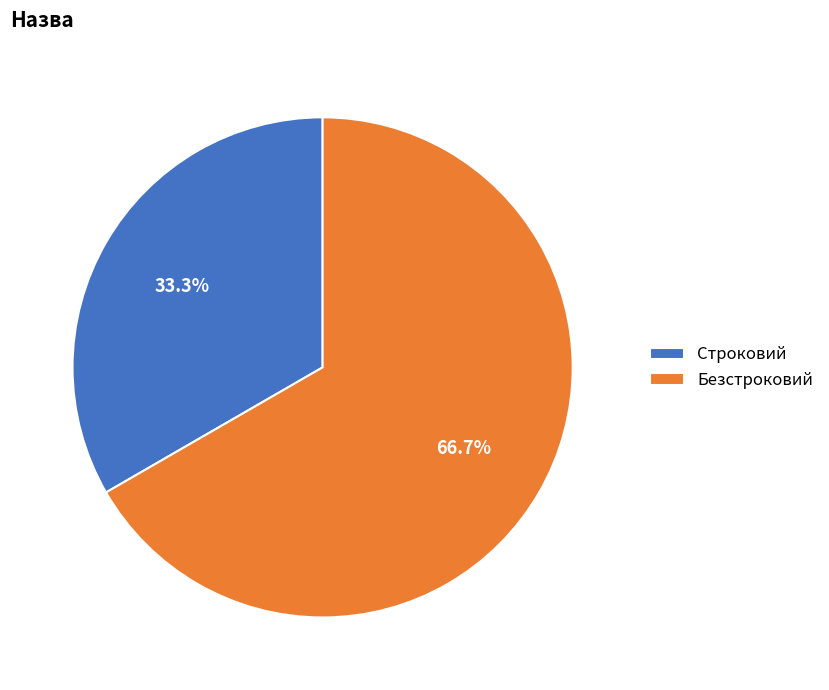

Which category has the biggest portion of the pie?

Безстроковий